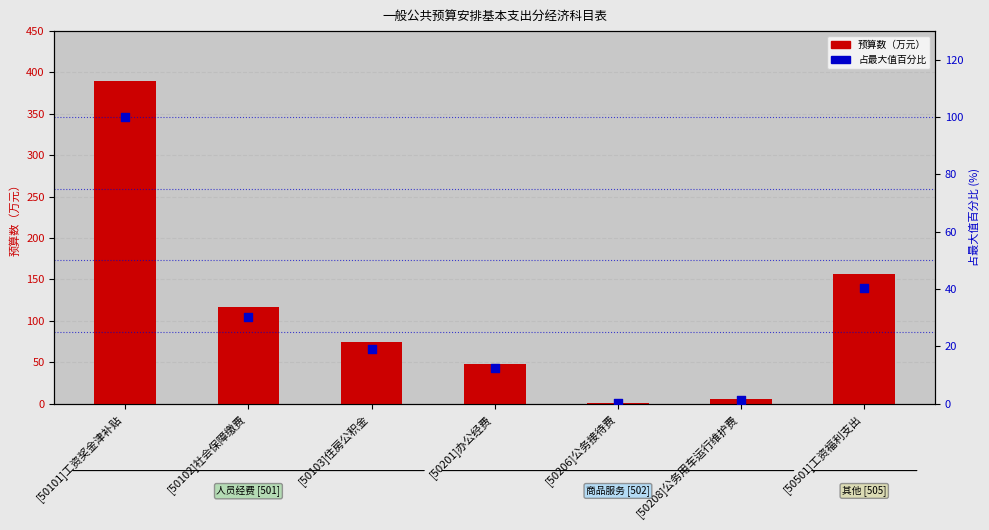

What are all the series names shown in the legend?

预算数, 占最大值百分比